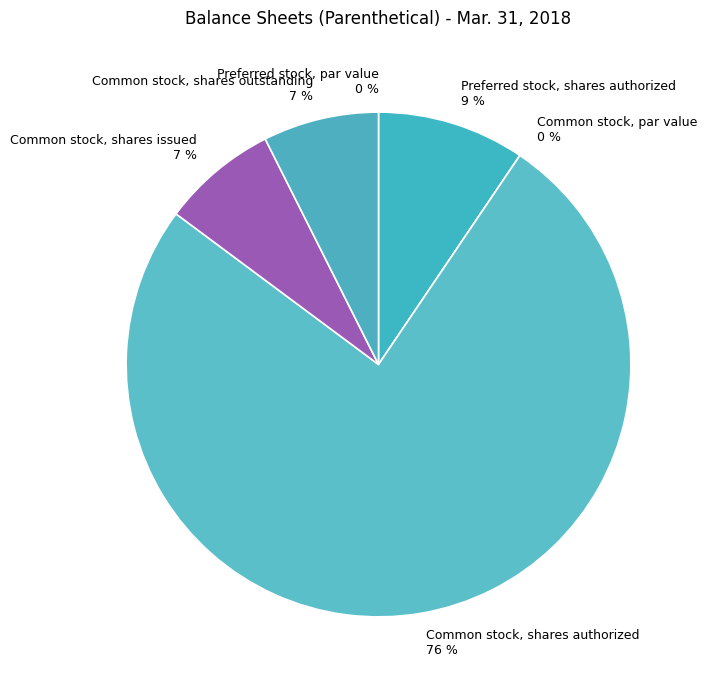

Which slice is the largest?

Common stock, shares authorized